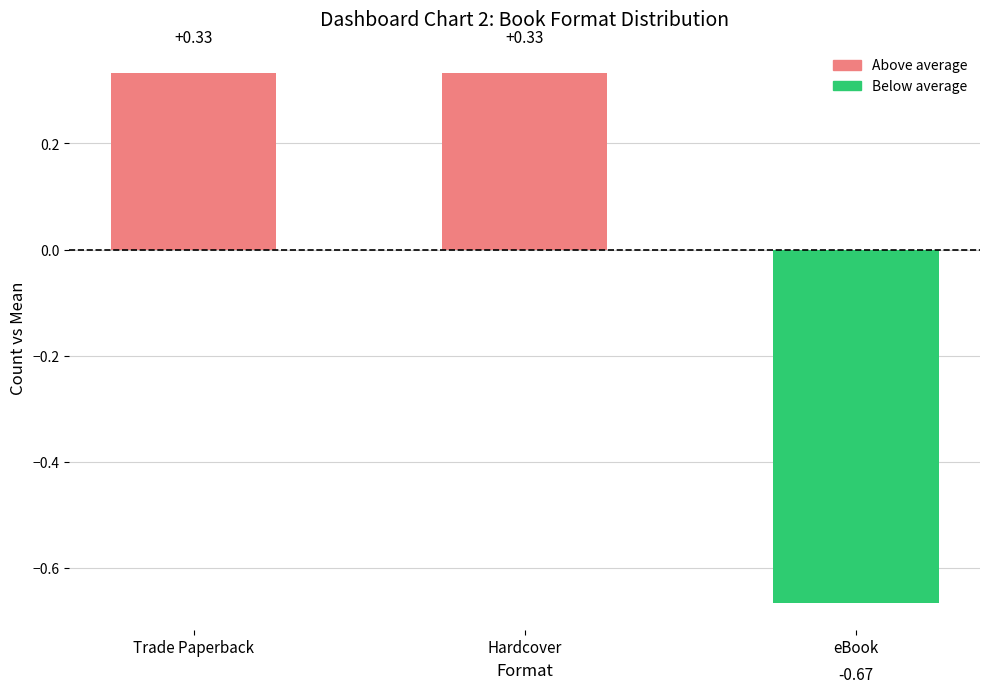

Which label corresponds to the smallest value in the chart?

eBook